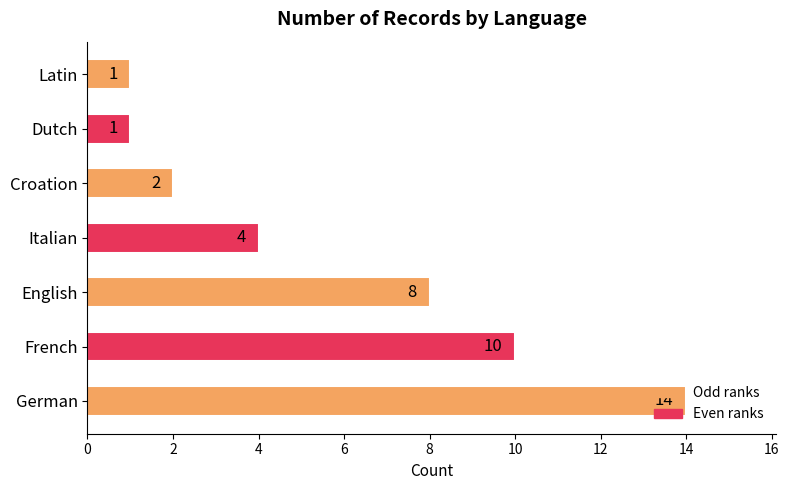

What is the greatest value displayed?

14